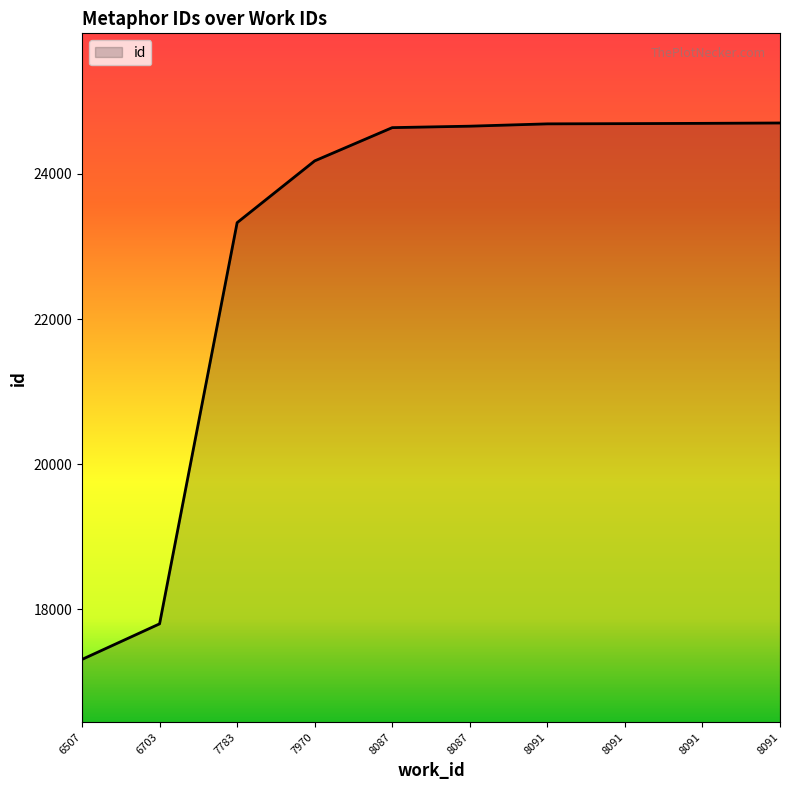

How many lines are shown in the chart?

1